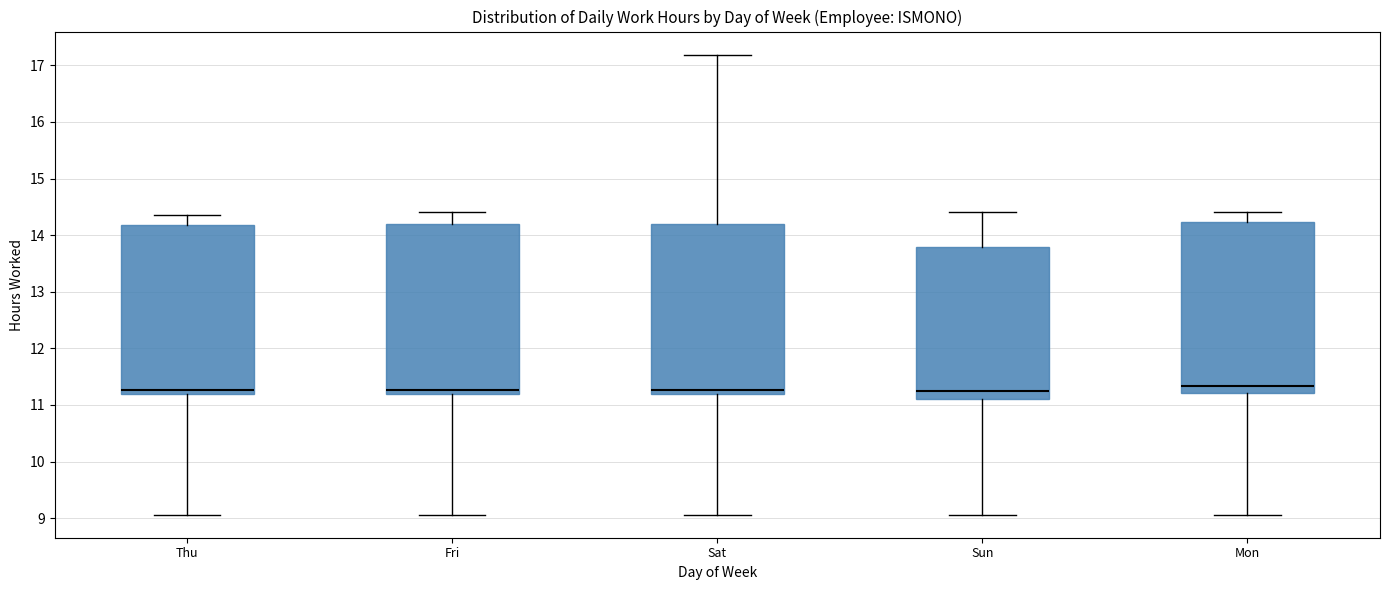

Reading left to right, read every box against the y-axis: the position of its median line, the range the box covers, and the ends of its whiskers. The values are not printed on the chart, so give them approximately, as read against the axis.

Thu: median 11.3, box 11.2 to 14.2, whiskers 9.1 to 14.4
Fri: median 11.3, box 11.2 to 14.2, whiskers 9.1 to 14.4
Sat: median 11.3, box 11.2 to 14.2, whiskers 9.1 to 17.2
Sun: median 11.2, box 11.1 to 13.8, whiskers 9.1 to 14.4
Mon: median 11.3, box 11.2 to 14.2, whiskers 9.1 to 14.4